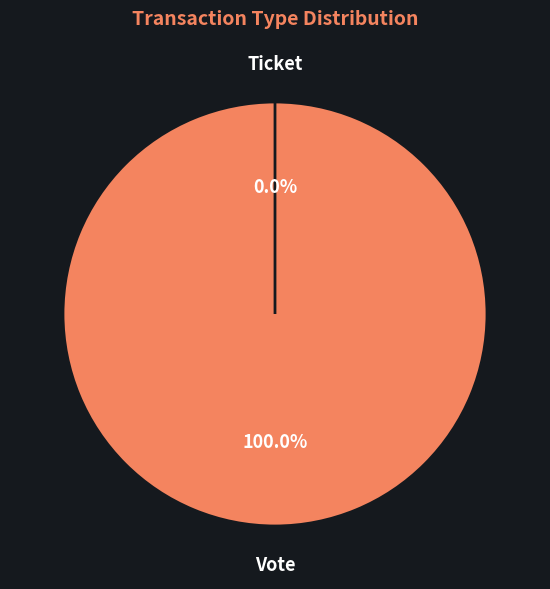

Rank the categories by value from highest to lowest.

Vote, Ticket